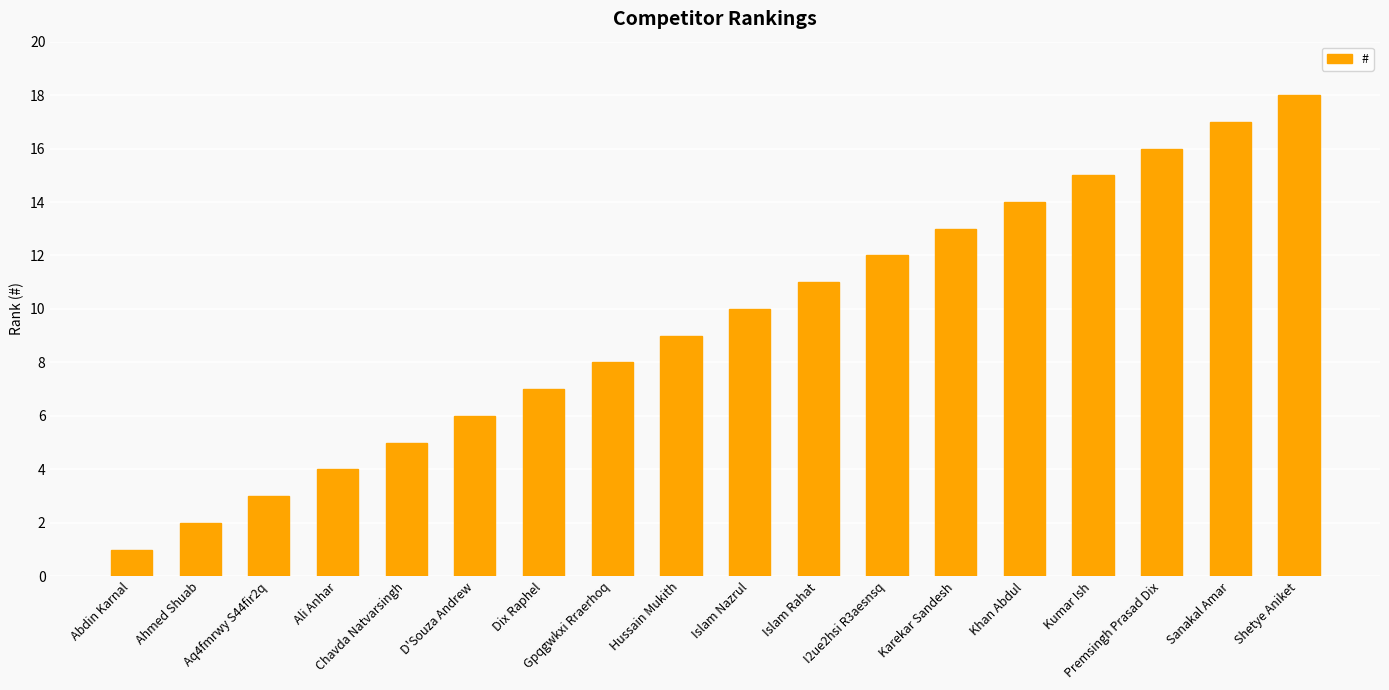

What is the difference between the second highest and second lowest values?

15